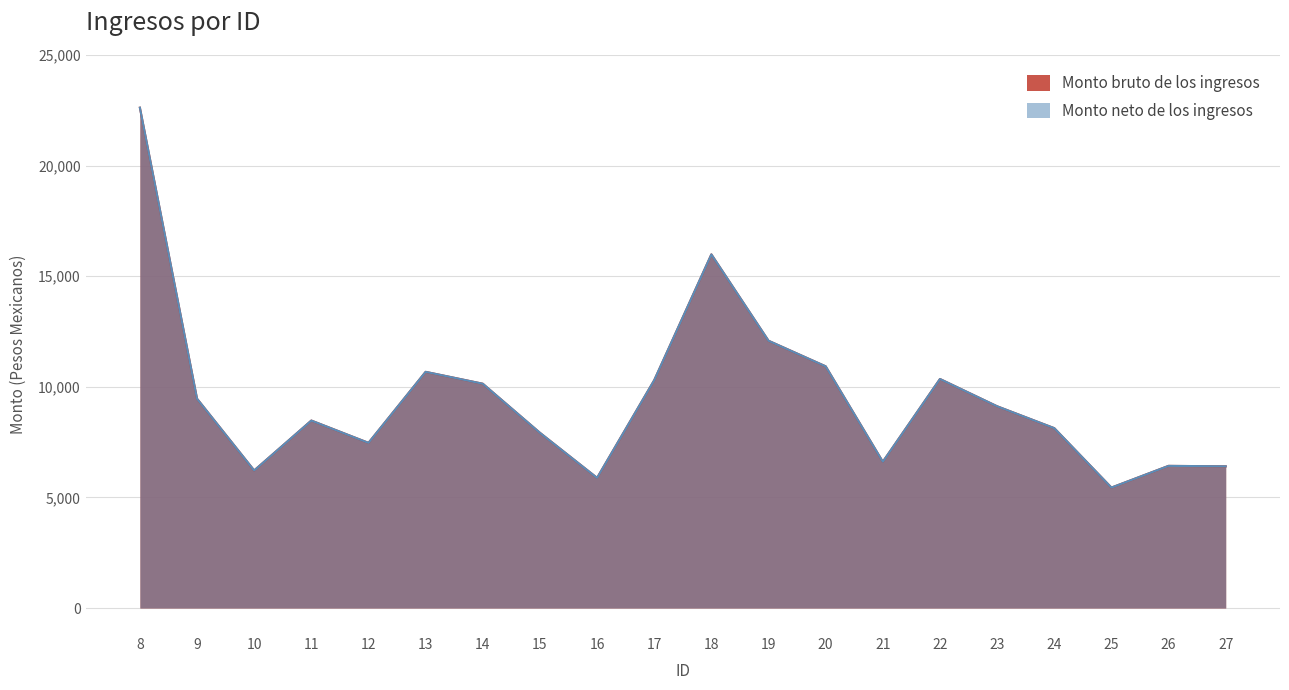

At 18, list the series in order from largest to smallest.

Monto bruto de los ingresos, Monto neto de los ingresos